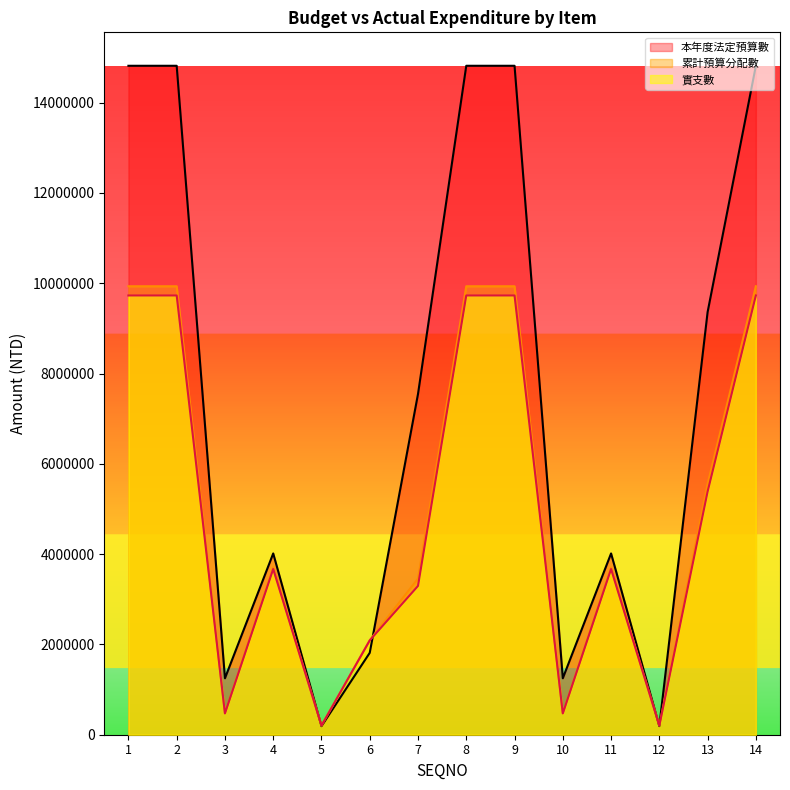

True or false: 實支數 and 累計預算分配數 intersect in this chart.

False